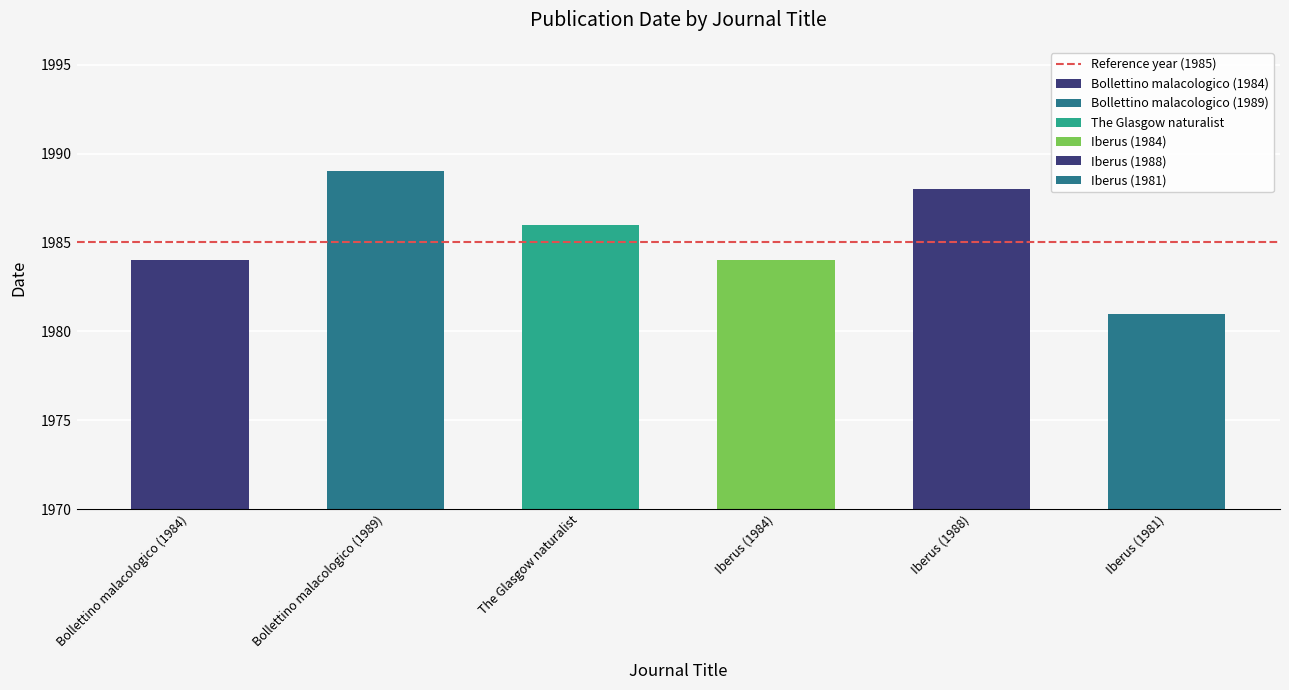

Count the values in the range 1984 to 1988.

4